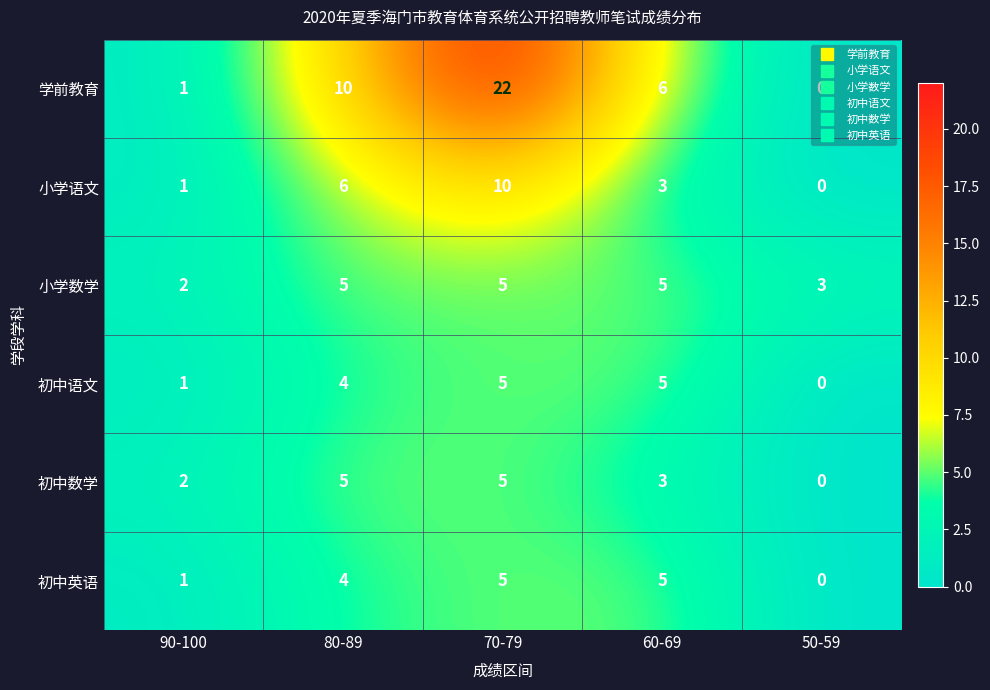

What is the difference between the highest and lowest values at 50-59?

3